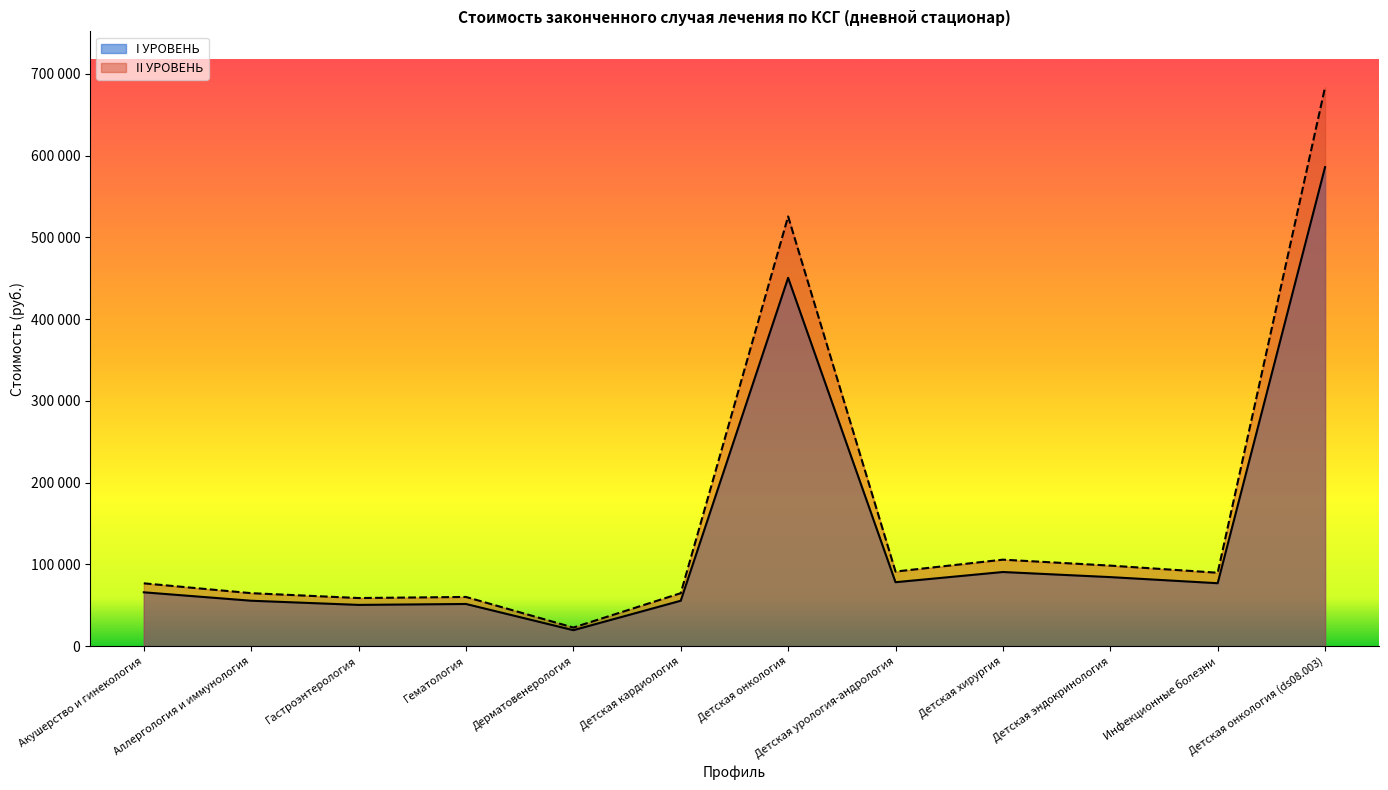

At Детская эндокринология, list the series in order from largest to smallest.

II УРОВЕНЬ, I УРОВЕНЬ